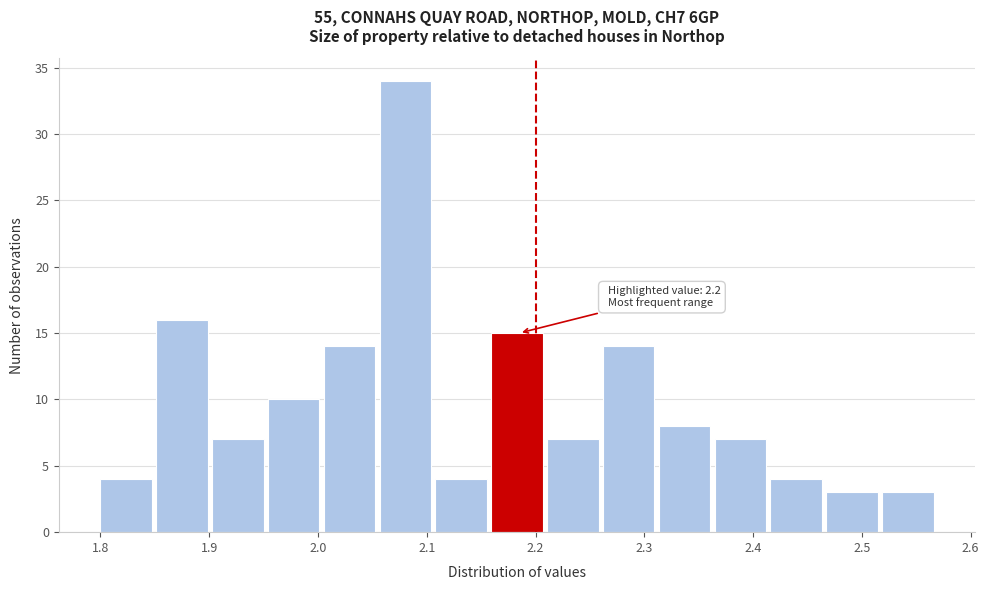

Which range on the x-axis has the tallest bar?

2.06 to 2.11